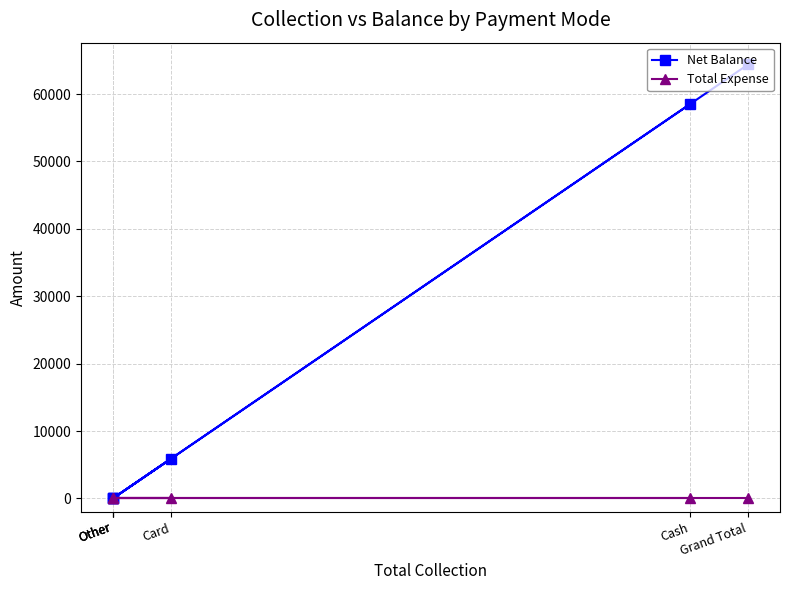

Rank the categories by Total Expense value from lowest to highest.

Cash, Other, Card, Other, Other, Grand Total